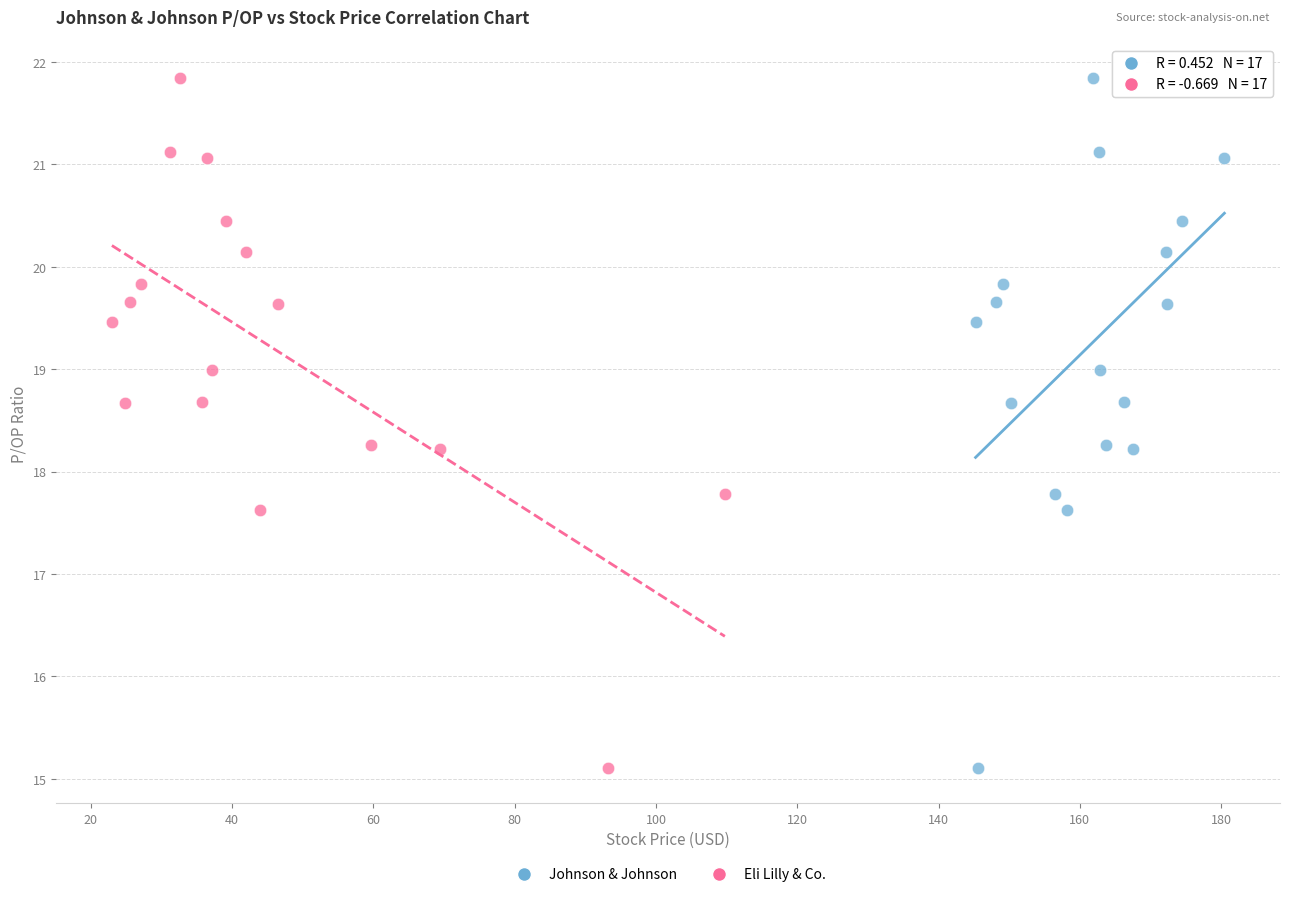

What are all the series names shown in the legend?

Johnson & Johnson, Eli Lilly & Co.